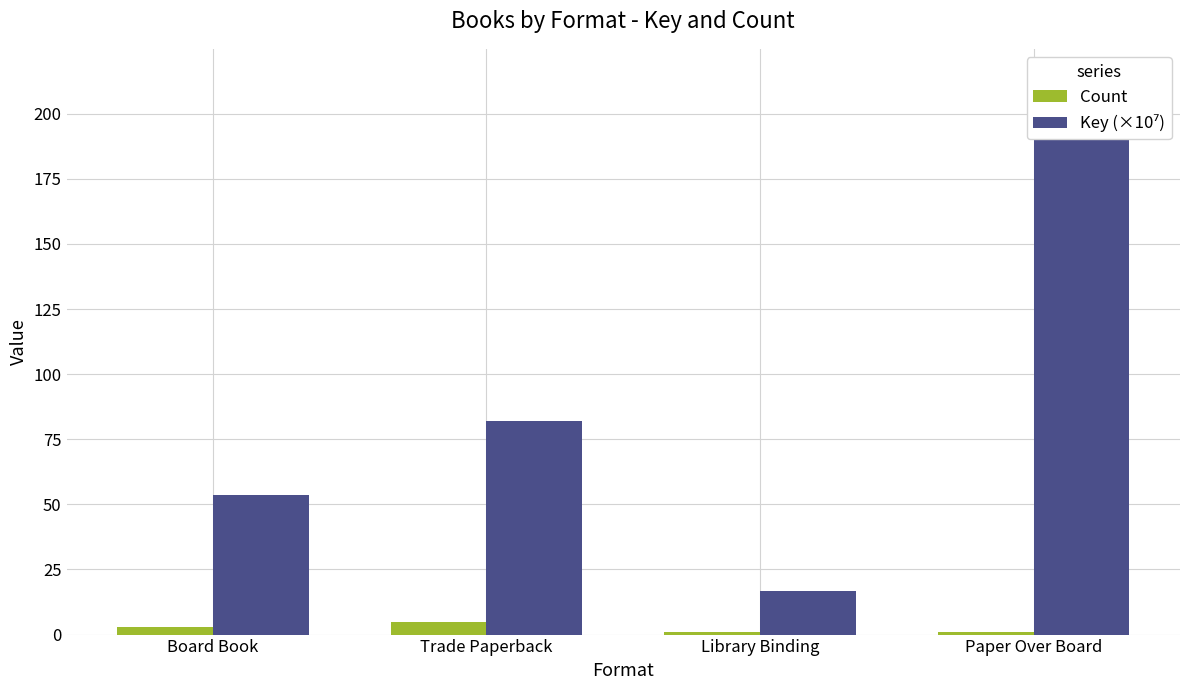

The value of Count at Board Book is 5.0. True or false?

False